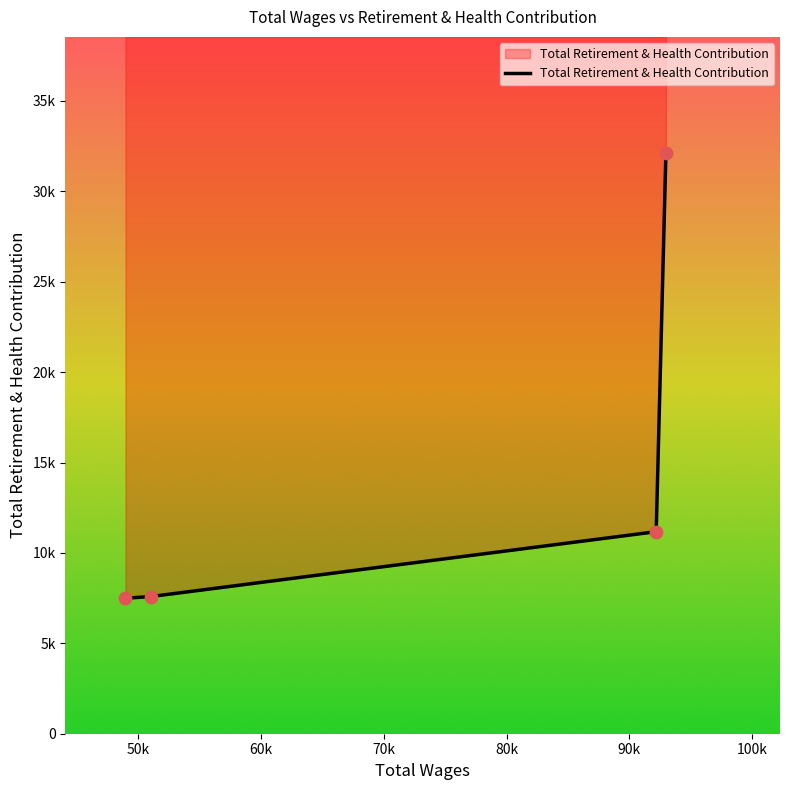

Approximately how many times larger is the value at 48939.0 compared to 92195.0?

0.7